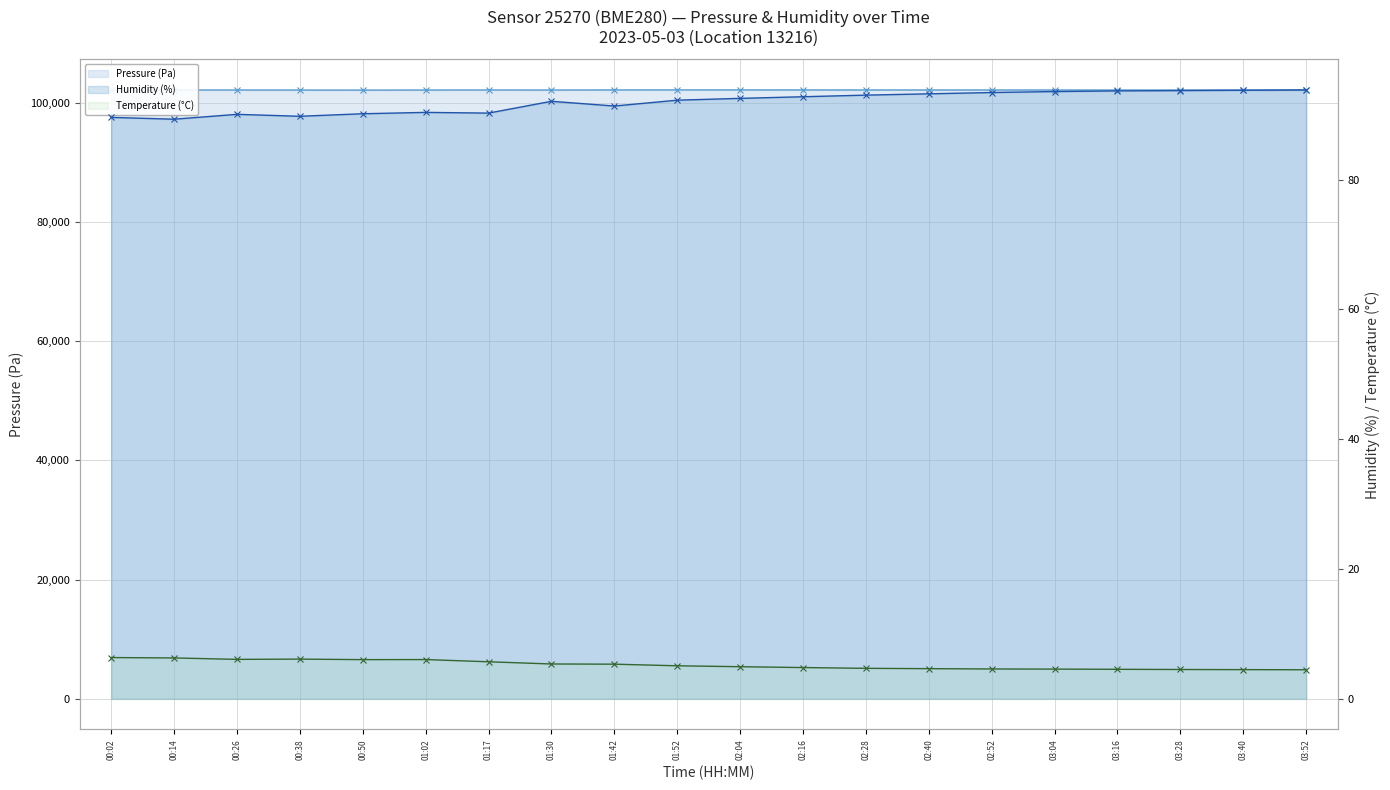

How many lines are shown in the chart?

3